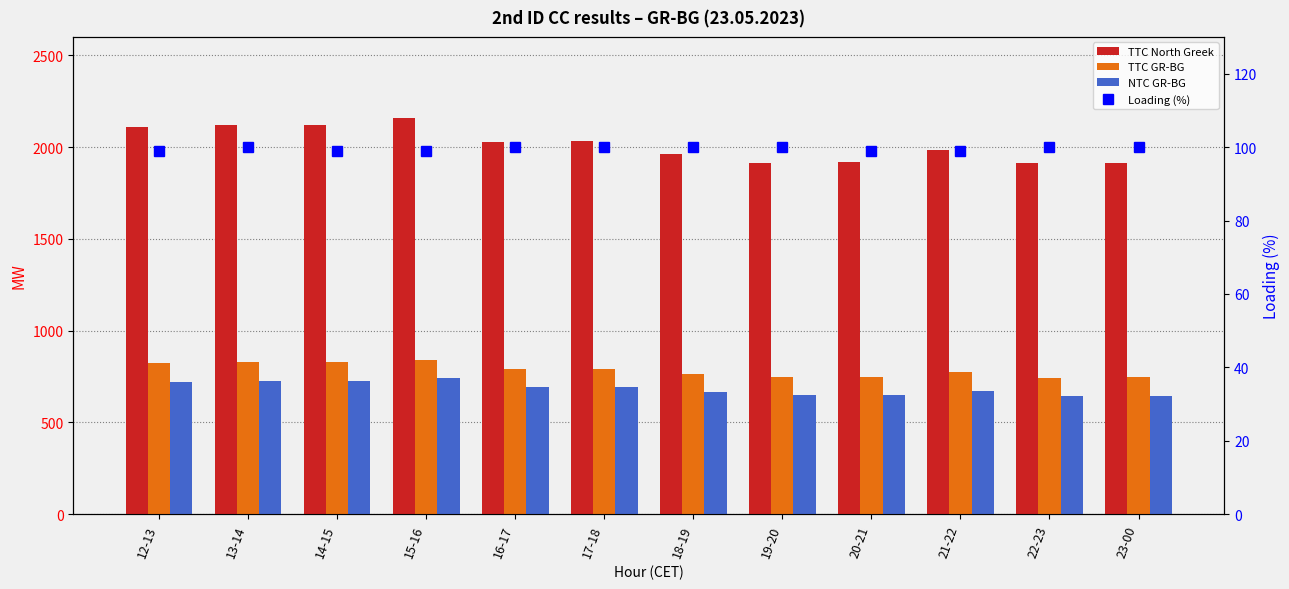

Are the bars horizontal?

No